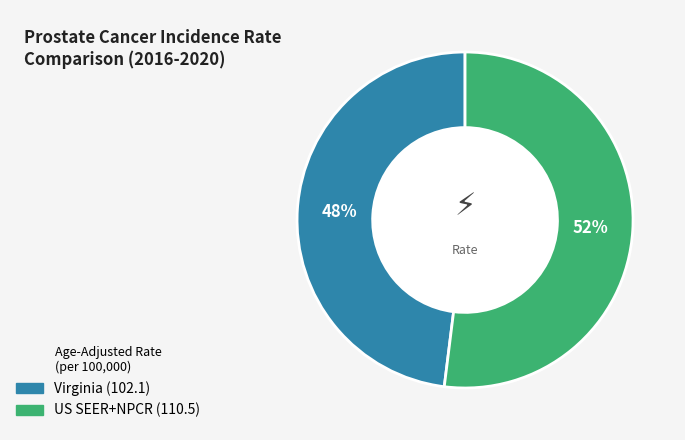

Is there any slice that represents more than half of the pie?

Yes